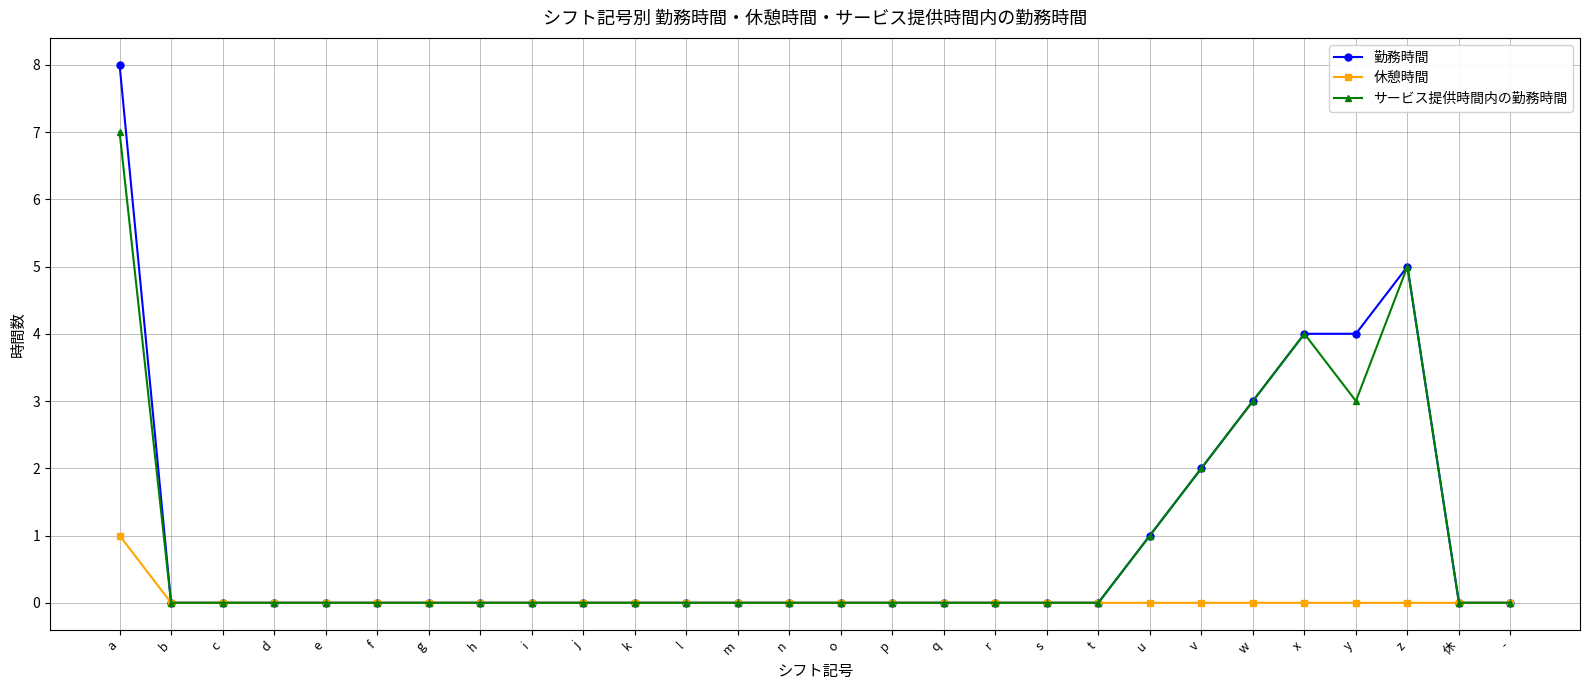

What position from the right is p?

13